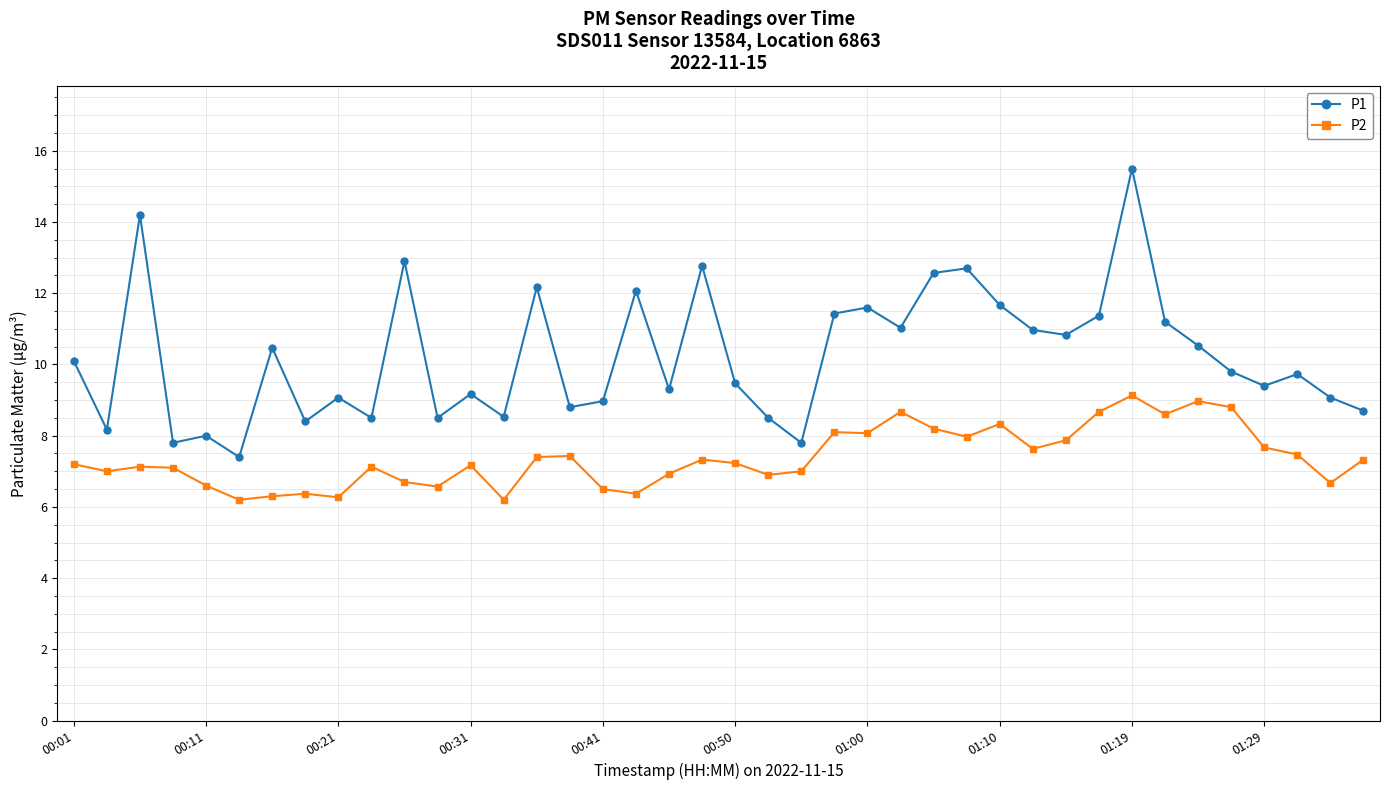

What is the sum of all P1 values?

409.2